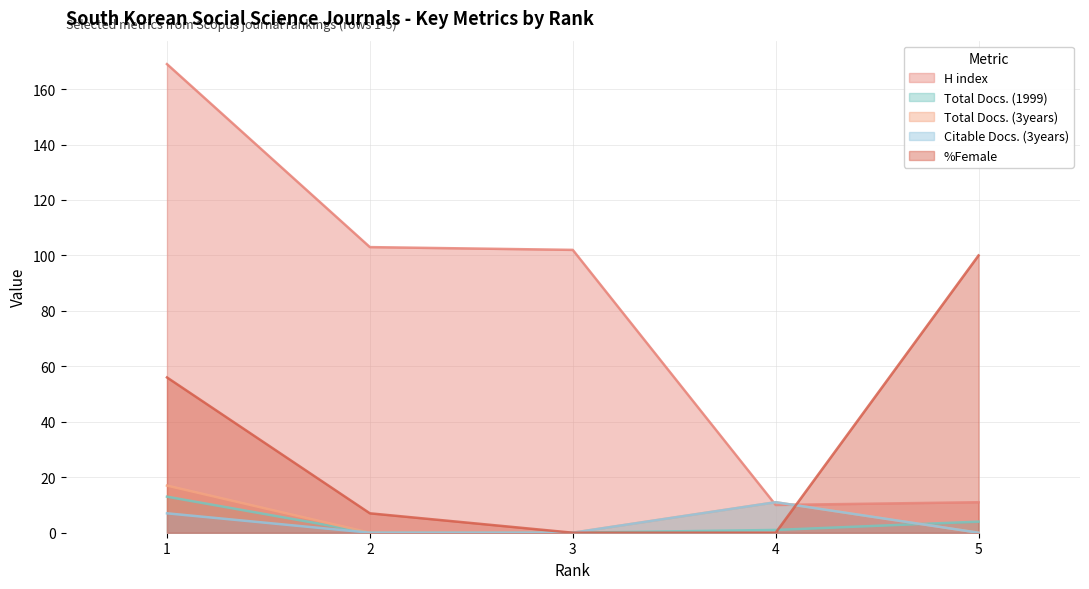

Is the value of Total Docs. (1999) at 3 greater than the value of %Female at 4?

No